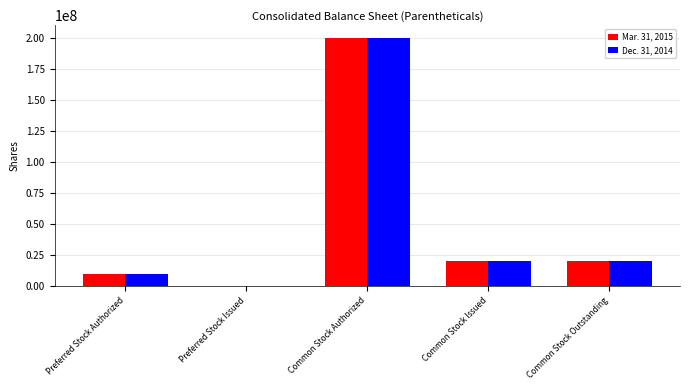

True or false: Mar. 31, 2015 has a value of 20198969 at Common Stock Issued.

True